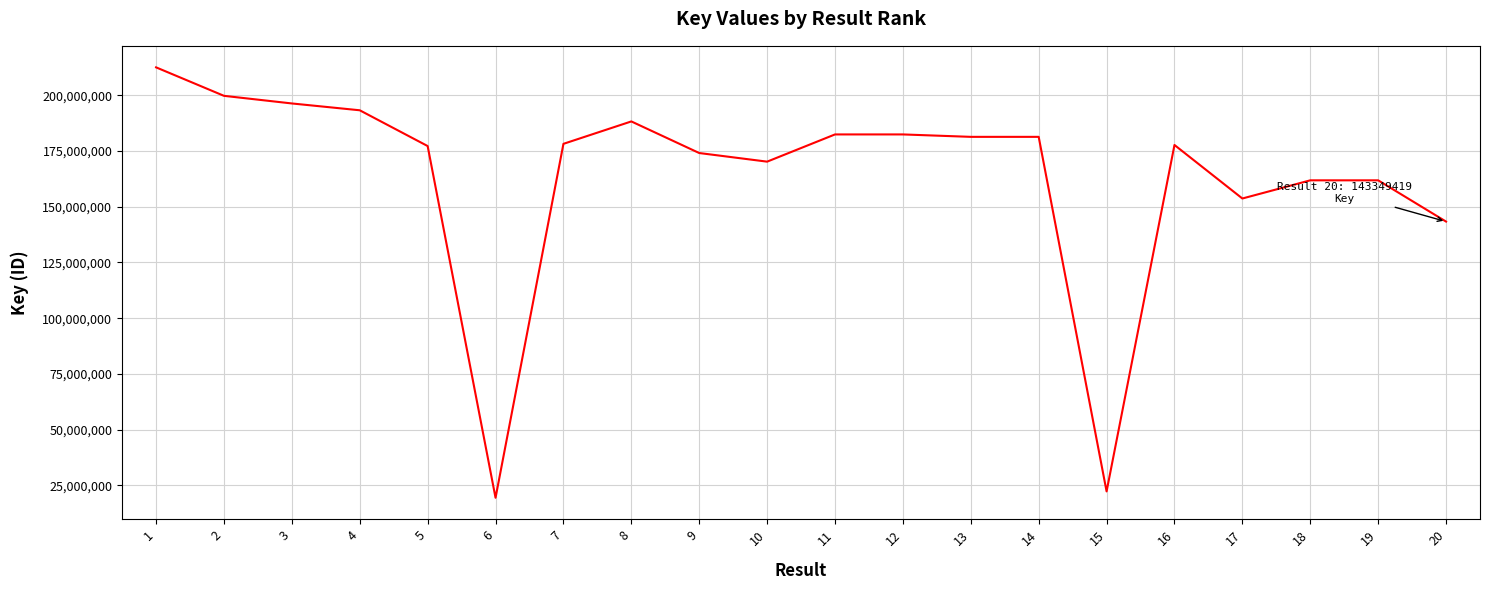

What is the difference between the maximum and second lowest values?

190300948